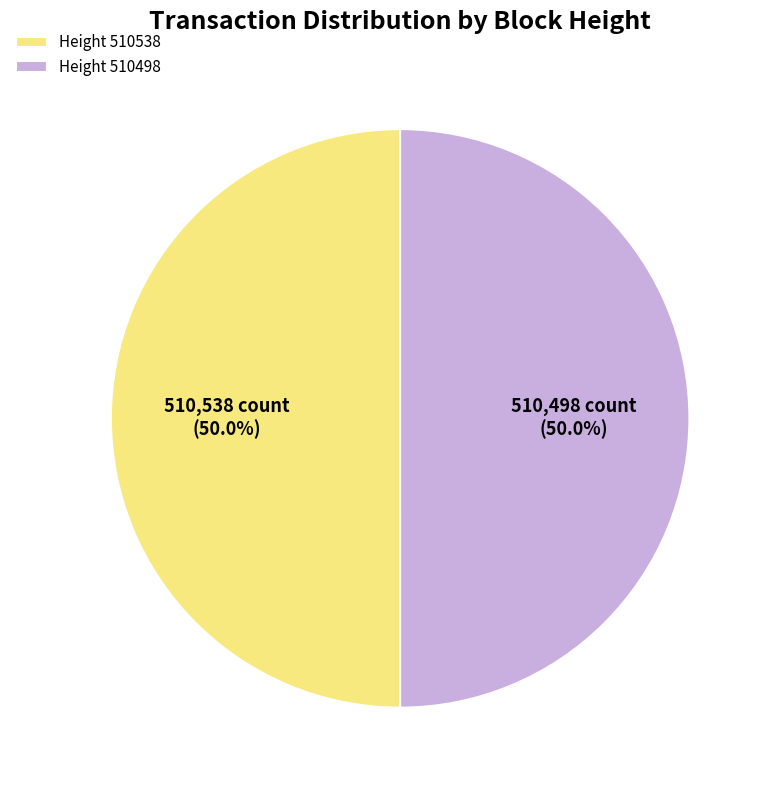

Combined, do Height 510498 and Height 510538 account for over 50%?

Yes